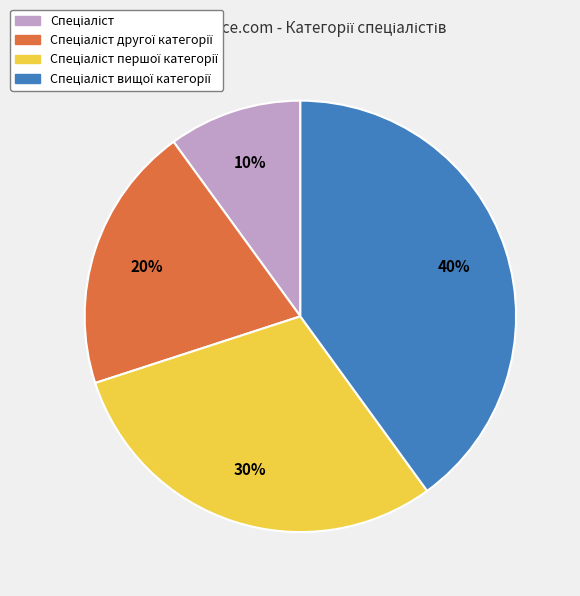

Is there a majority slice in this chart?

No